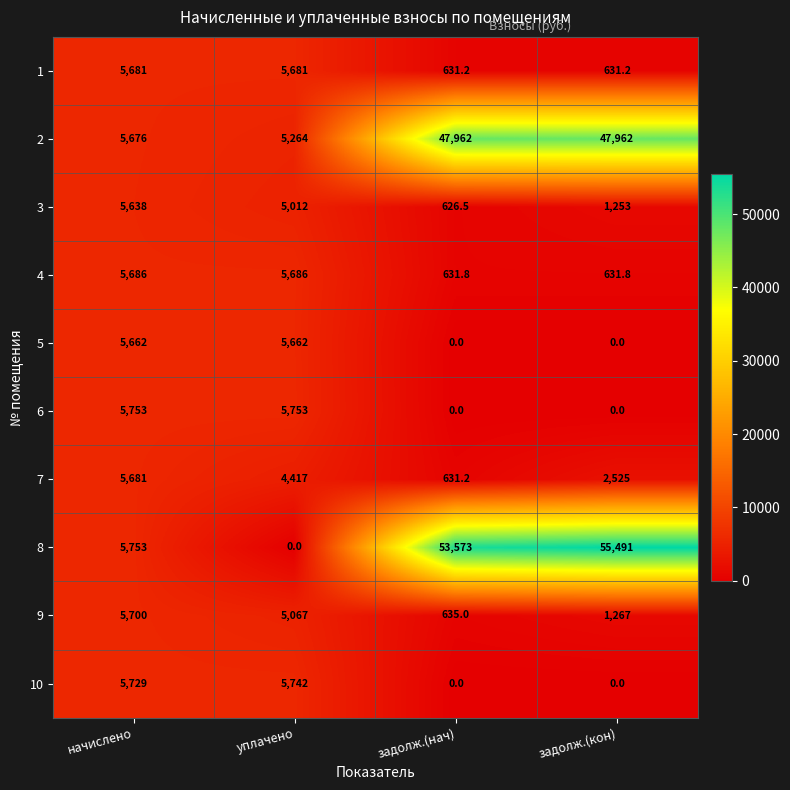

What is the total value across all series at задолж.(кон)?

109761.0